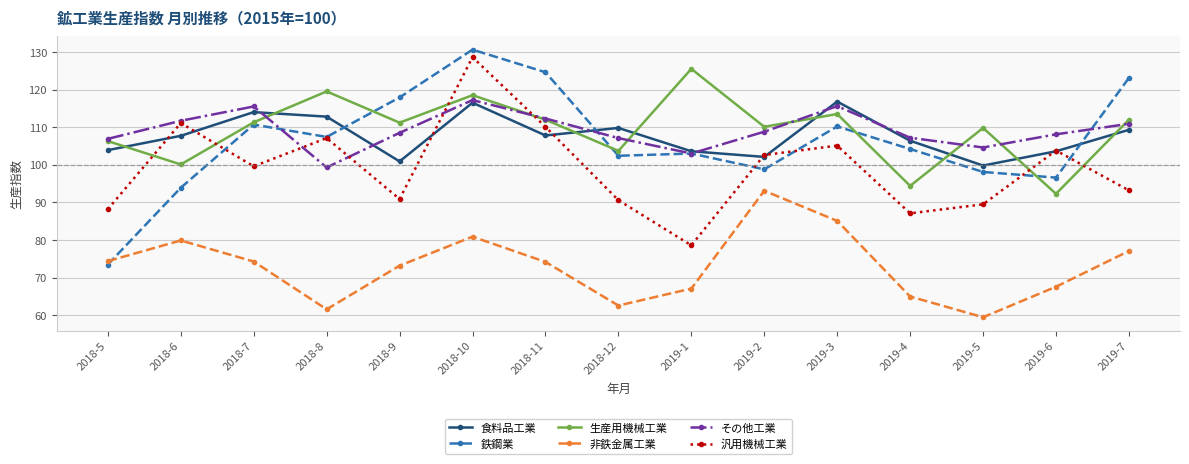

Is this an area chart (filled region under the line)?

No